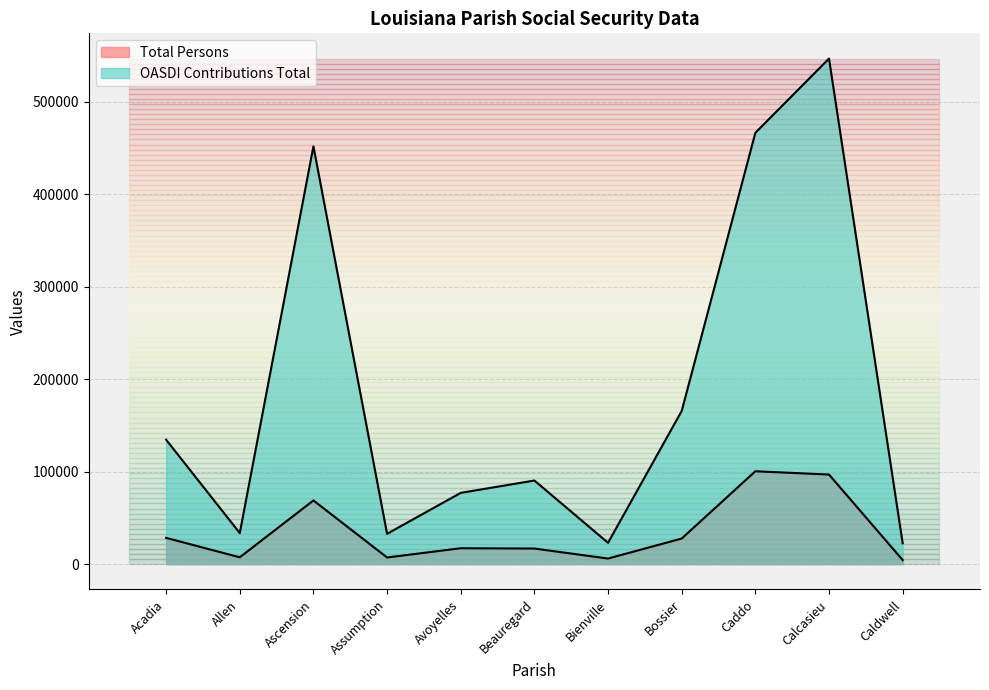

The Total Persons series shows 116033 at Ascension. True or false?

False